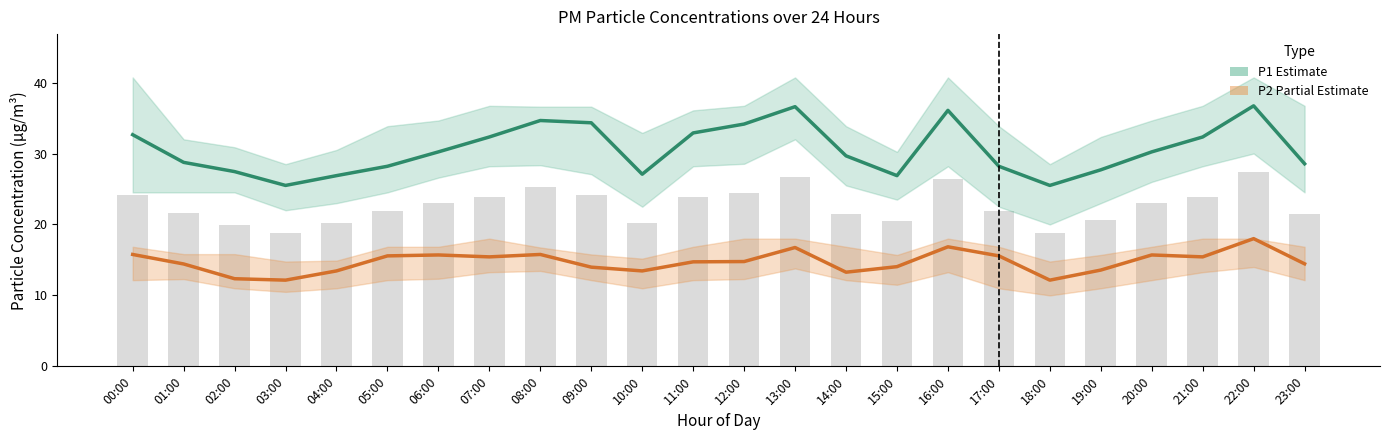

Reading left to right, list all the values displayed in this chart.

P1 (PM10 Estimate): 00:00=32.6	01:00=28.8	02:00=27.4	03:00=25.5	04:00=26.9	05:00=28.2	06:00=30.2	07:00=32.3	08:00=34.6	09:00=34.3	10:00=27.1	11:00=32.9	12:00=34.1	13:00=36.6	14:00=29.7	15:00=26.9	16:00=36.1	17:00=28.2	18:00=25.5	19:00=27.7	20:00=30.2	21:00=32.3	22:00=36.7	23:00=28.6
P2 (PM2.5 Partial): 00:00=15.8	01:00=14.4	02:00=12.3	03:00=12.2	04:00=13.4	05:00=15.6	06:00=15.7	07:00=15.4	08:00=15.8	09:00=14.0	10:00=13.4	11:00=14.7	12:00=14.8	13:00=16.8	14:00=13.3	15:00=14.1	16:00=16.9	17:00=15.6	18:00=12.2	19:00=13.6	20:00=15.7	21:00=15.4	22:00=18.0	23:00=14.4